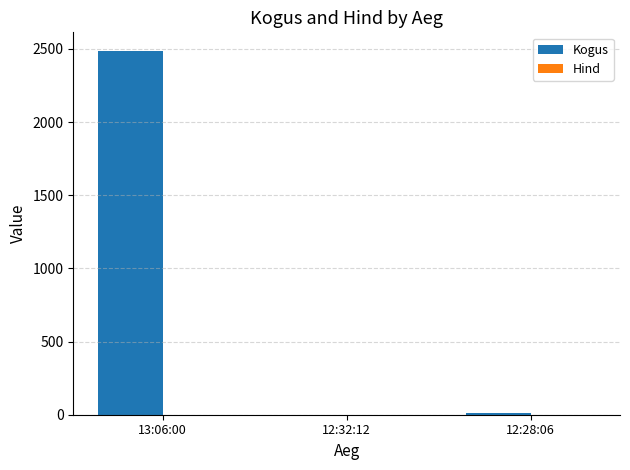

The value of Kogus at 12:32:12 is 1.0. True or false?

True